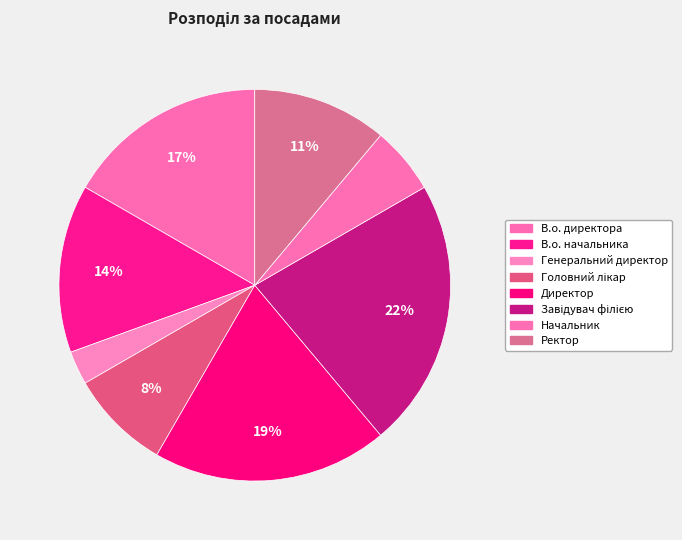

How many slices are in this pie chart?

8